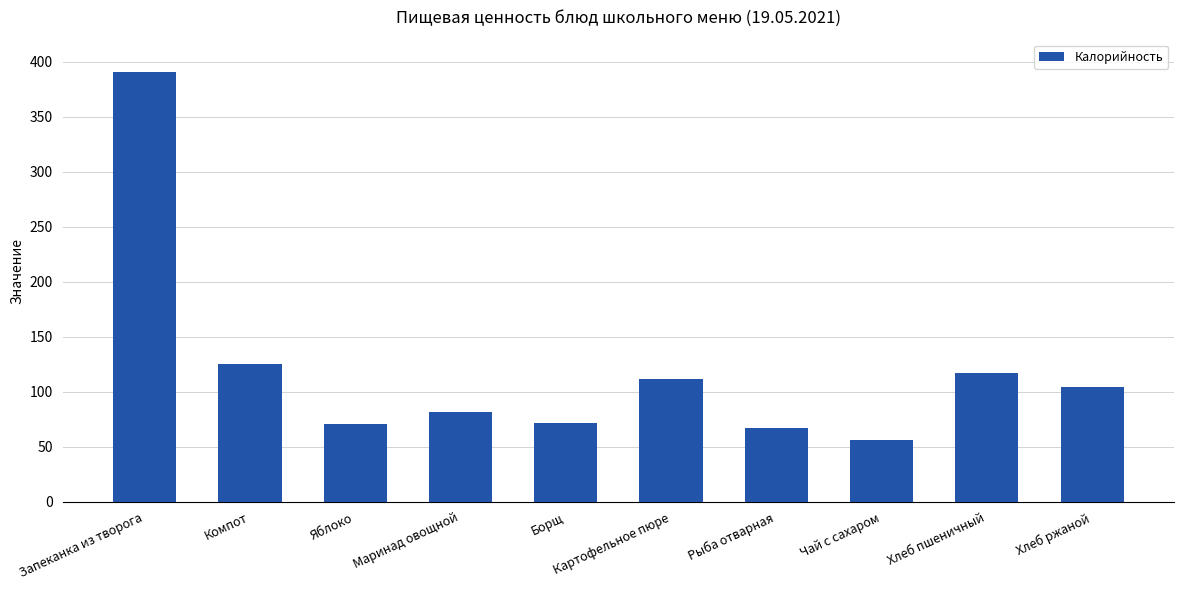

What is the change in value from Маринад овощной to Хлеб пшеничный?

+35.3